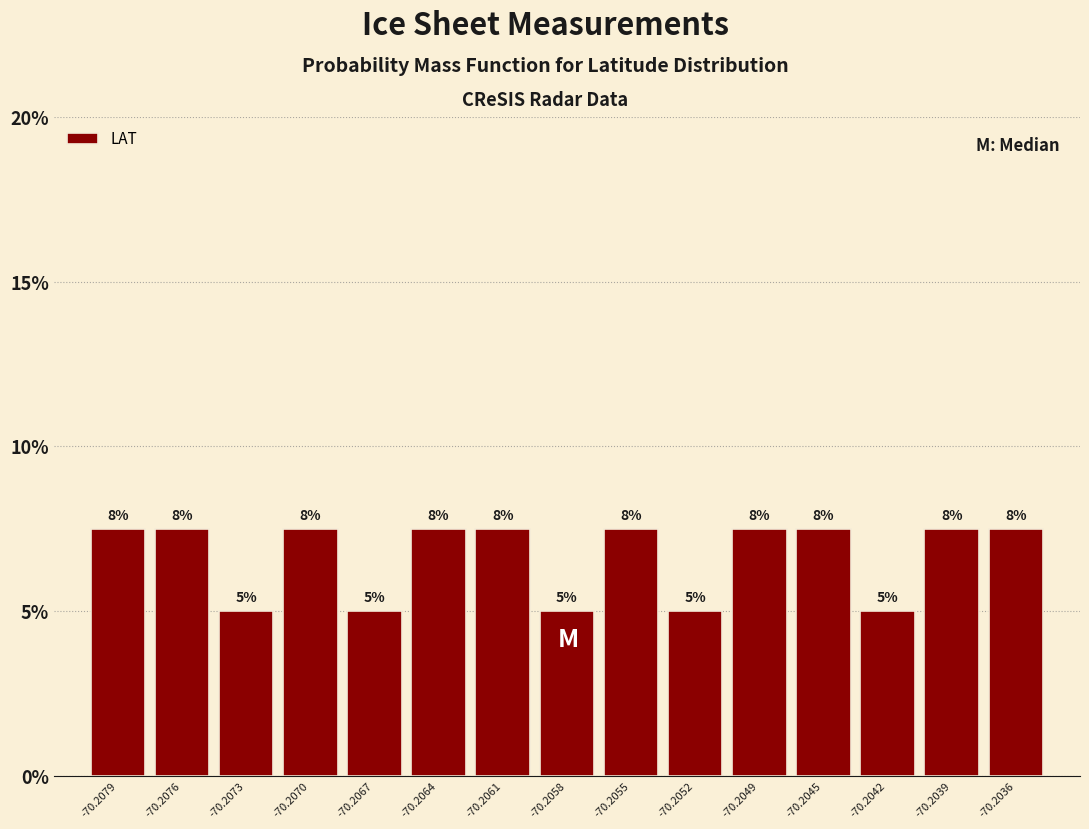

Does the chart contain any negative values?

No